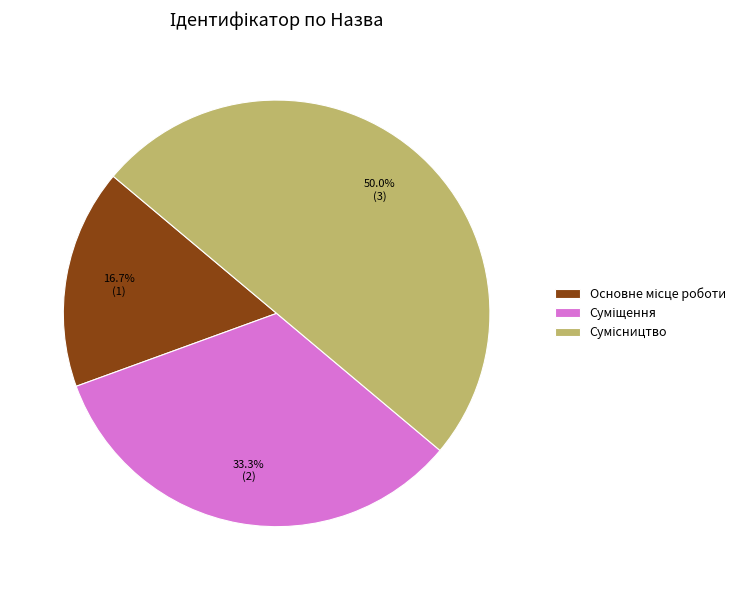

Count the number of slices in the pie.

3